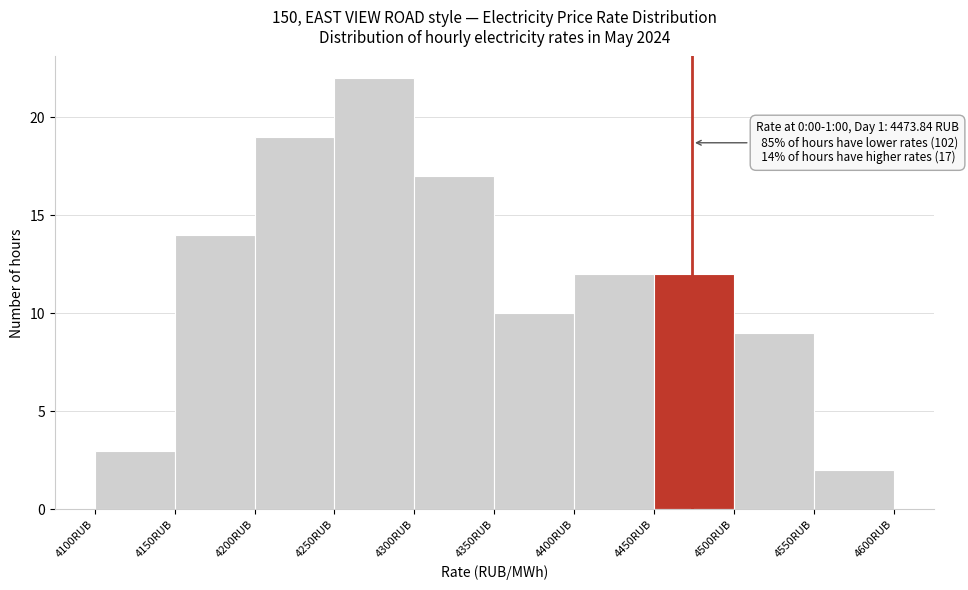

Which range on the x-axis has the tallest bar?

4250 to 4300